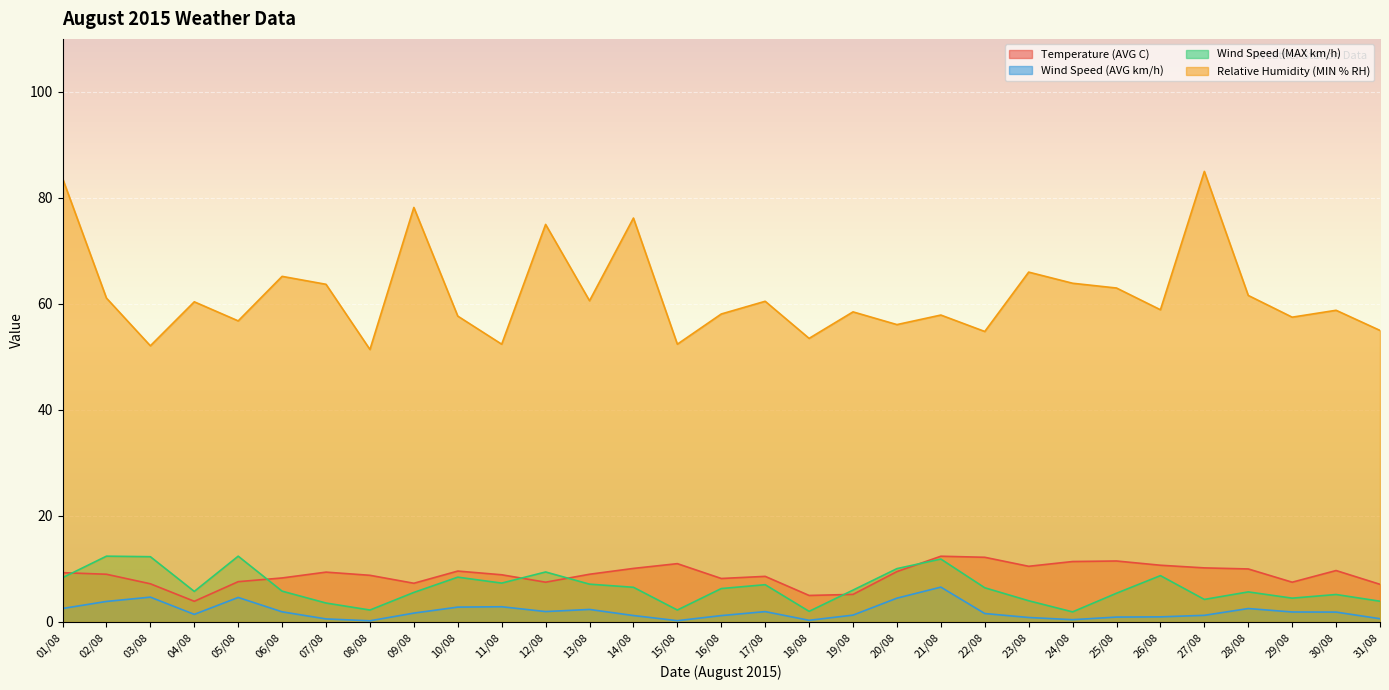

At how many categories does at least one series exceed 65?

7